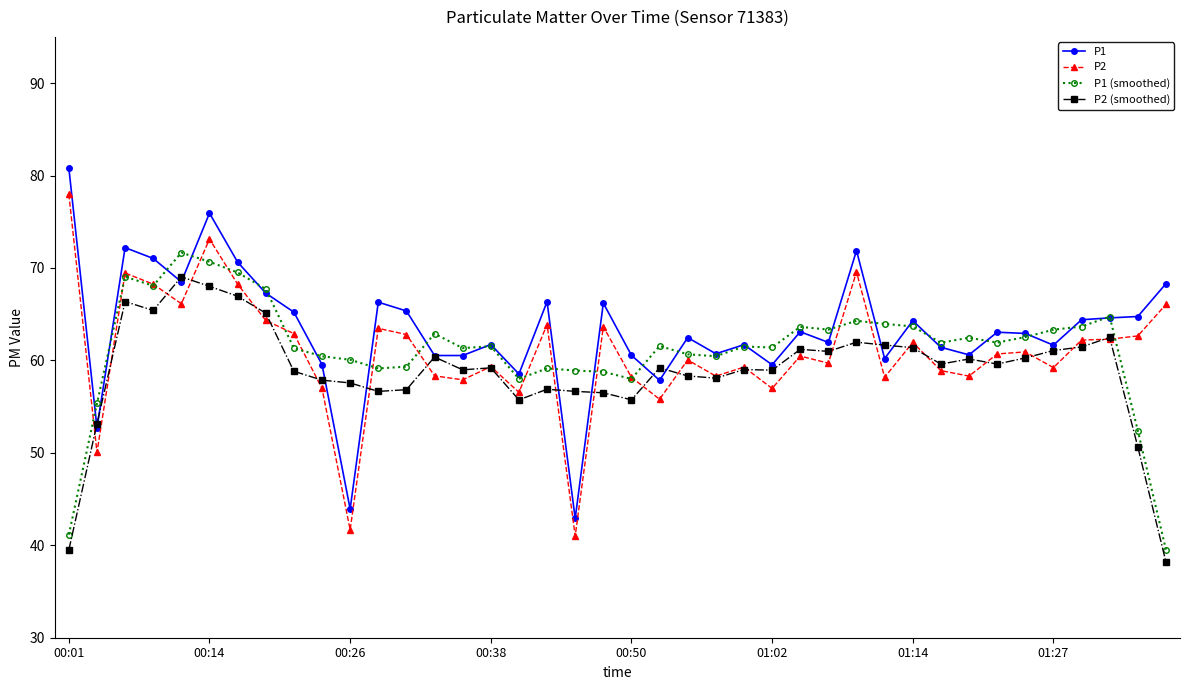

True or false: P2 (smoothed) has more than 2 points higher than both neighbors.

True